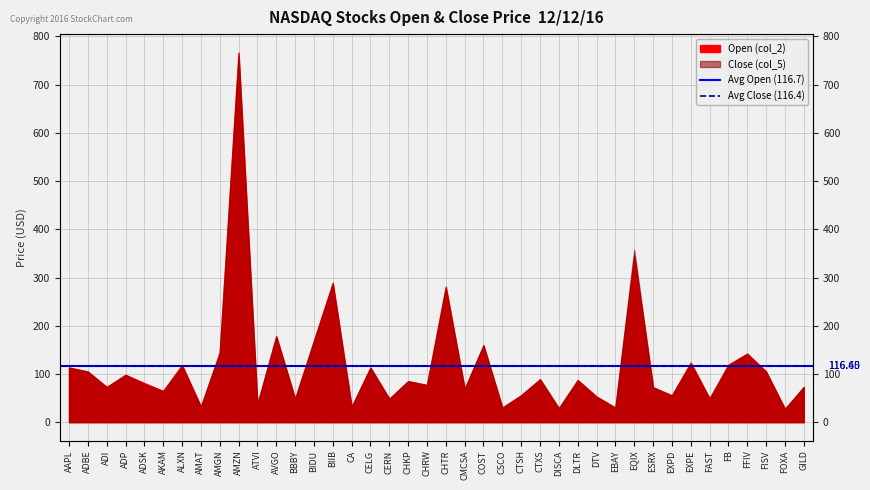

Is it true that Avg Close (116.4) equals 42.2 at AAPL?

False